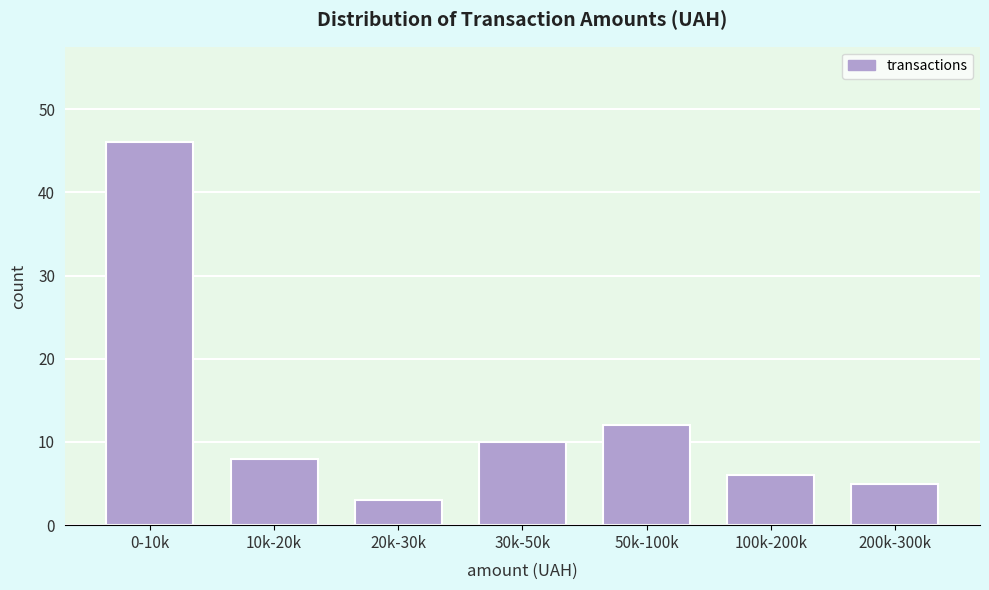

Reading left to right, what are all the values shown in this chart?

46	8	3	10	12	6	5